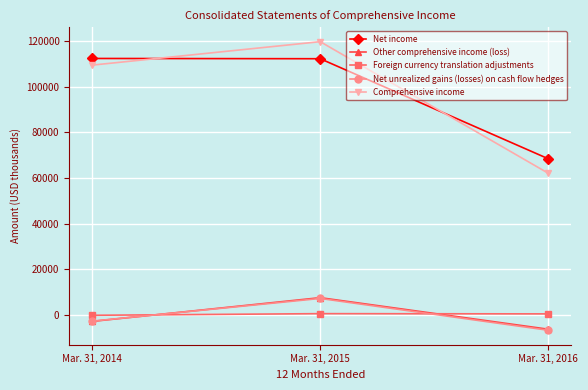

Which series has the widest spread of values?

Comprehensive income